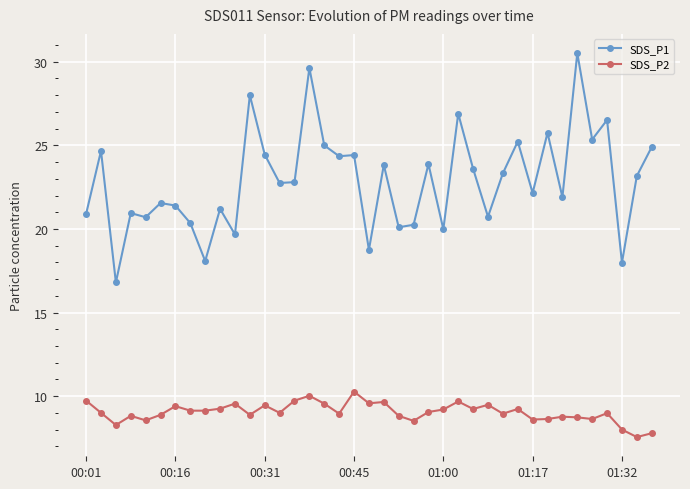

What is the value of the SDS_P2 point at the 35th from the left?

8.6